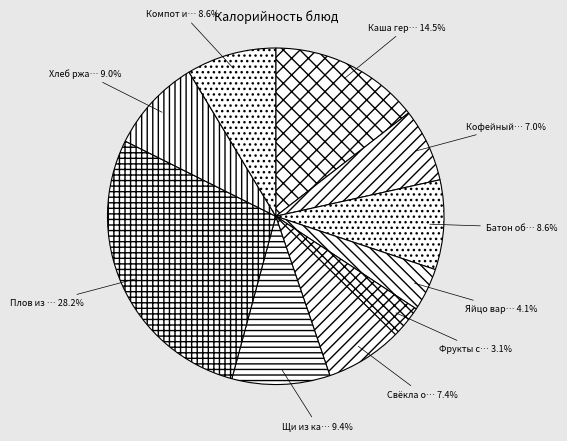

How many slices are in this pie chart?

10